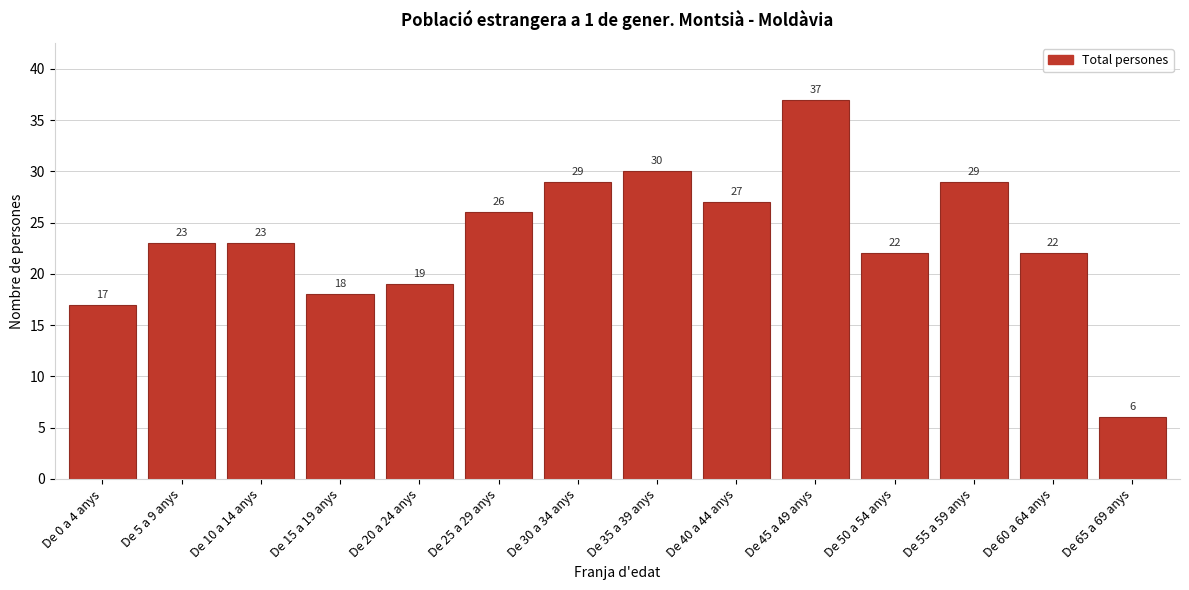

Reading right to left, what are all the values shown in this chart?

6	22	29	22	37	27	30	29	26	19	18	23	23	17